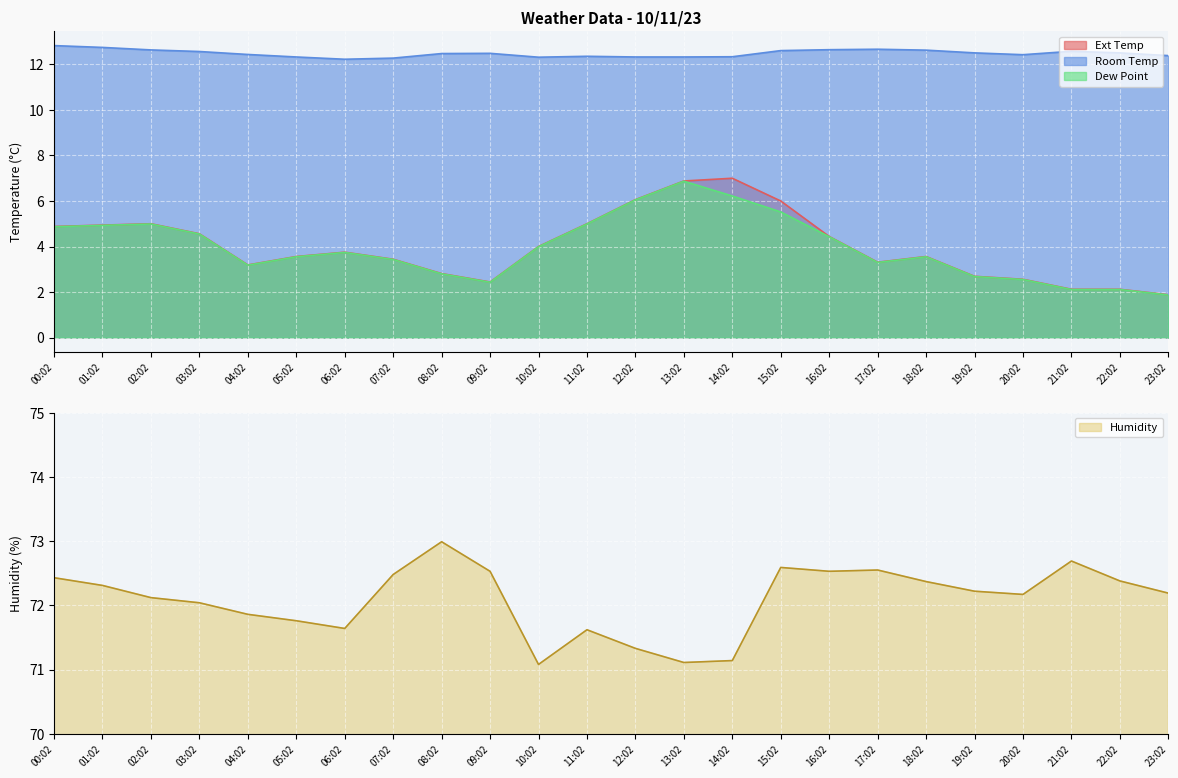

Rank the categories by Dew Point value from lowest to highest.

23:02, 21:02, 22:02, 09:02, 20:02, 19:02, 08:02, 04:02, 17:02, 07:02, 05:02, 18:02, 06:02, 10:02, 16:02, 03:02, 00:02, 01:02, 02:02, 11:02, 15:02, 12:02, 14:02, 13:02